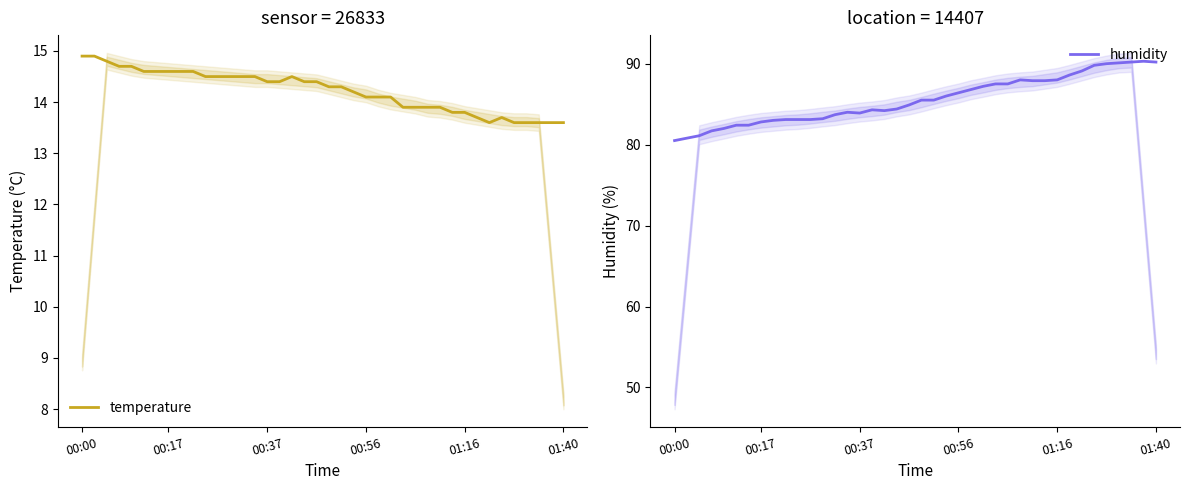

Which series has the largest range (max minus min)?

humidity